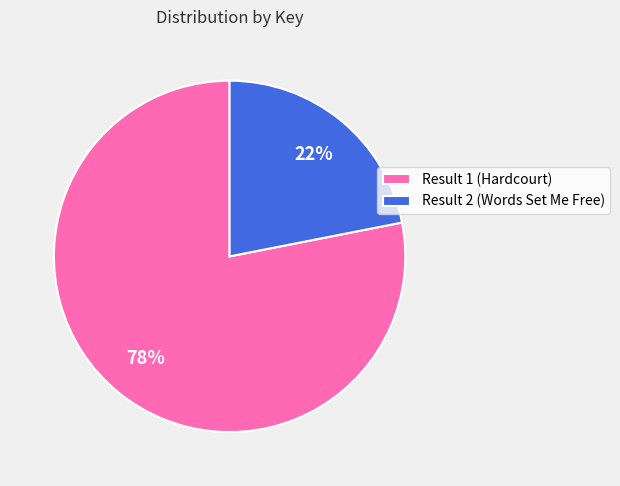

The Result 2 (Words Set Me Free) slice represents 22% of the pie. True or false?

True